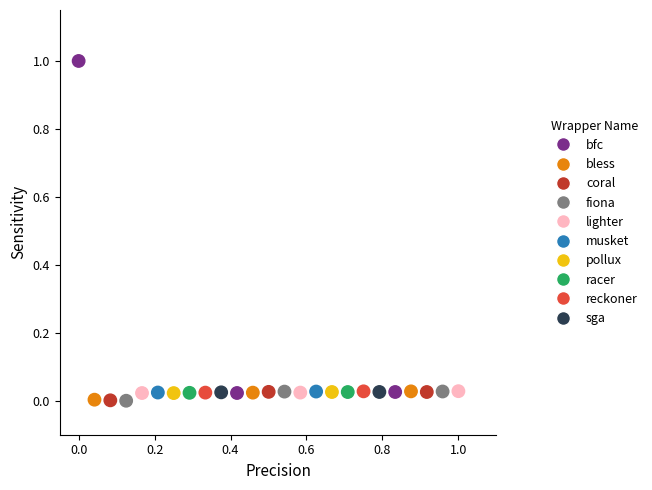

What is the range of X values (max minus min)?

1.0